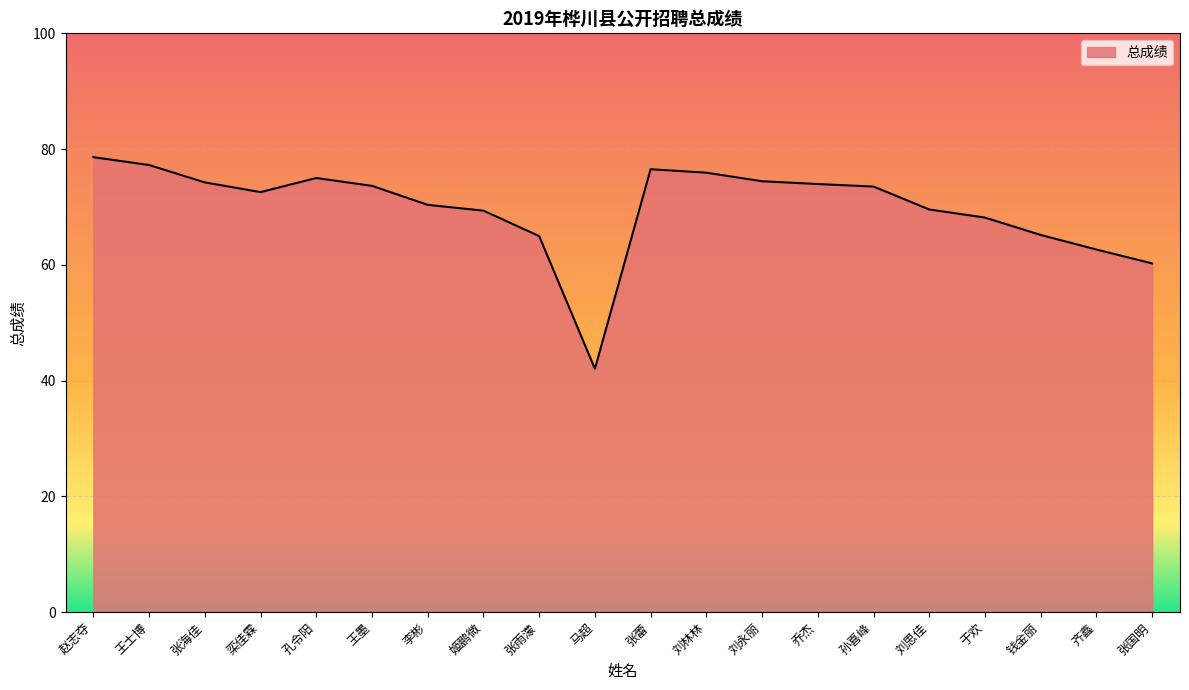

Count the number of categories in the chart.

20